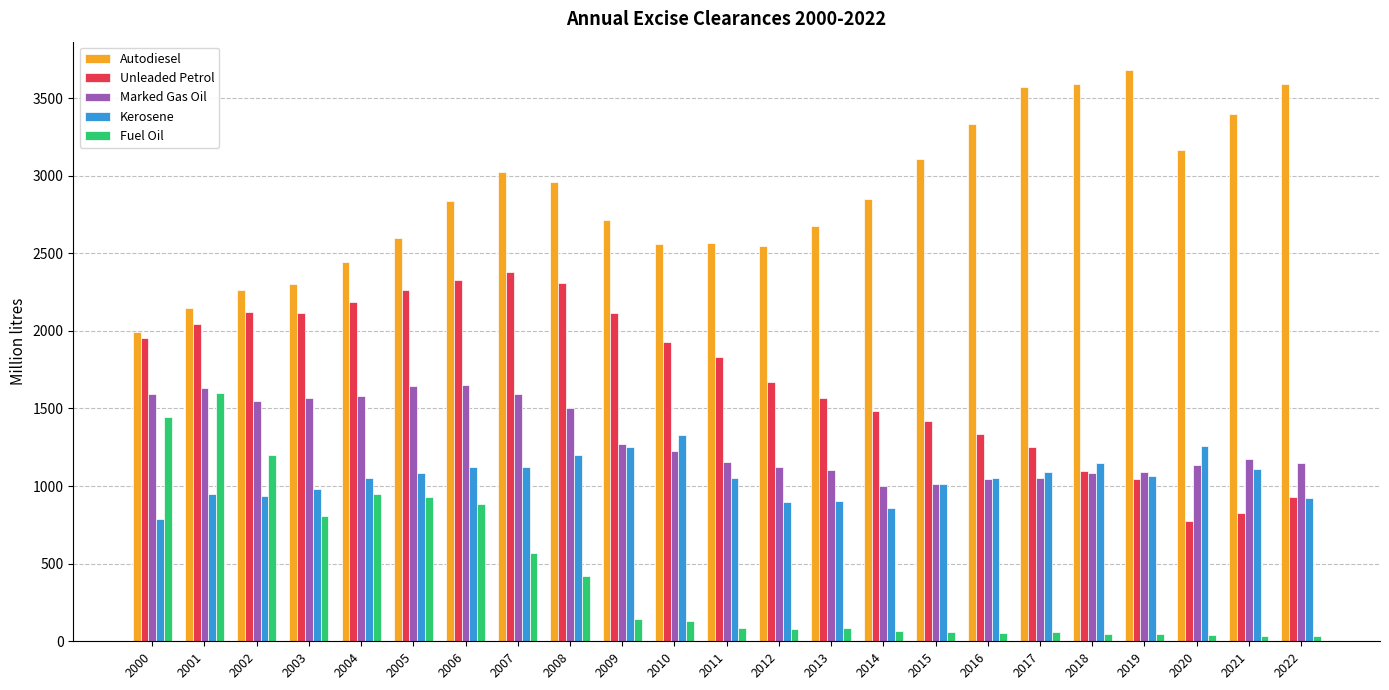

What is the average value of the Kerosene series?

1052